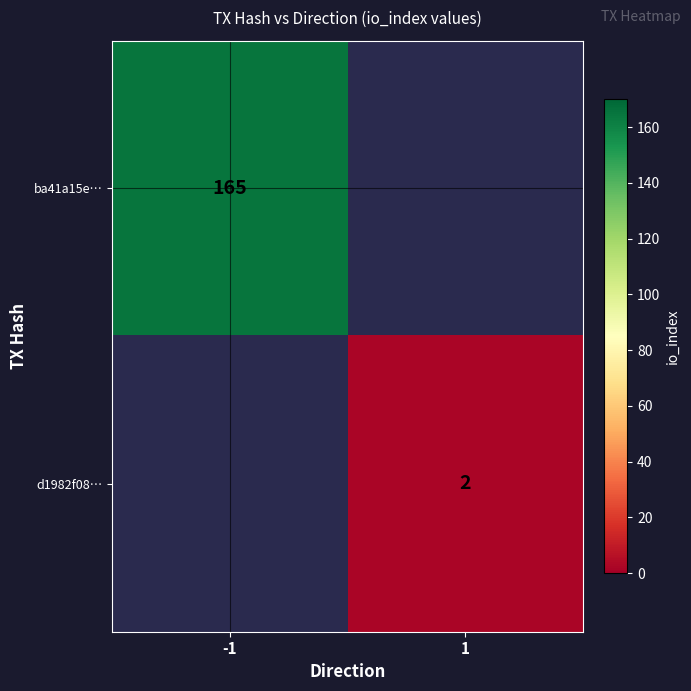

Is the value of ba41a15e… at -1 greater than the value of d1982f08… at 1?

Yes